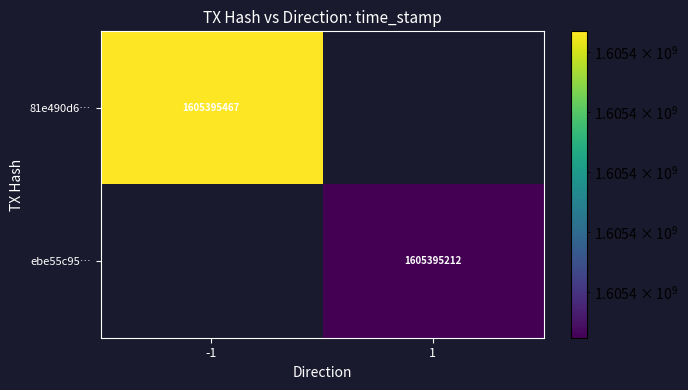

Reading left to right, what are all the values shown in this chart?

81e490d6fcc65479b9e18aa04373f0f7d4c331a: direction=-1	time_stamp=1605395467
ebe55c9592f41201822cf226ef0203f587e1302: direction=1	time_stamp=1605395212